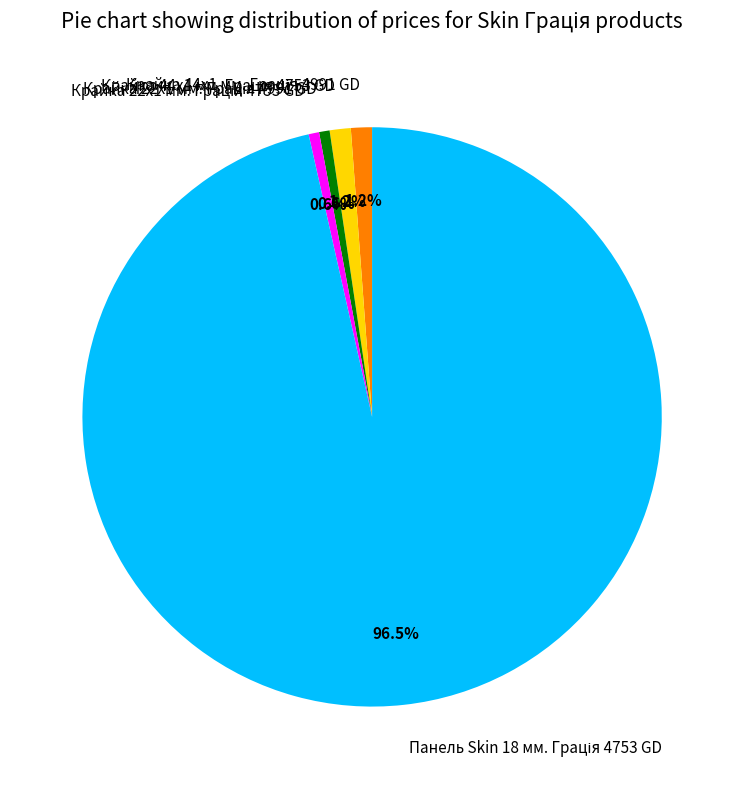

Is there a majority slice in this chart?

Yes